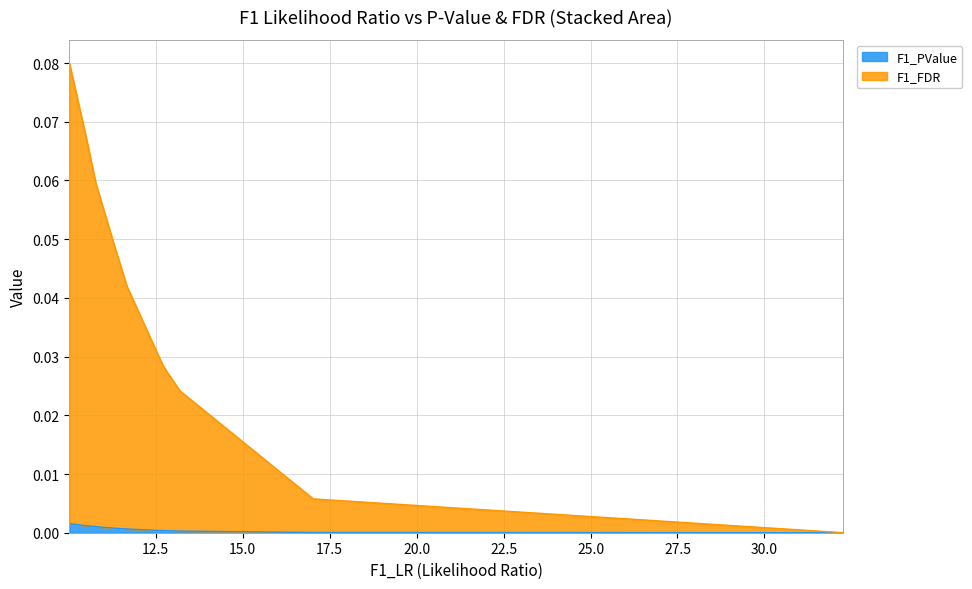

Reading left to right, transcribe all the data shown in this chart.

0.1	0.1	0.1	0.0	0.0	0.0	0.0	0.0	0.0	0.0